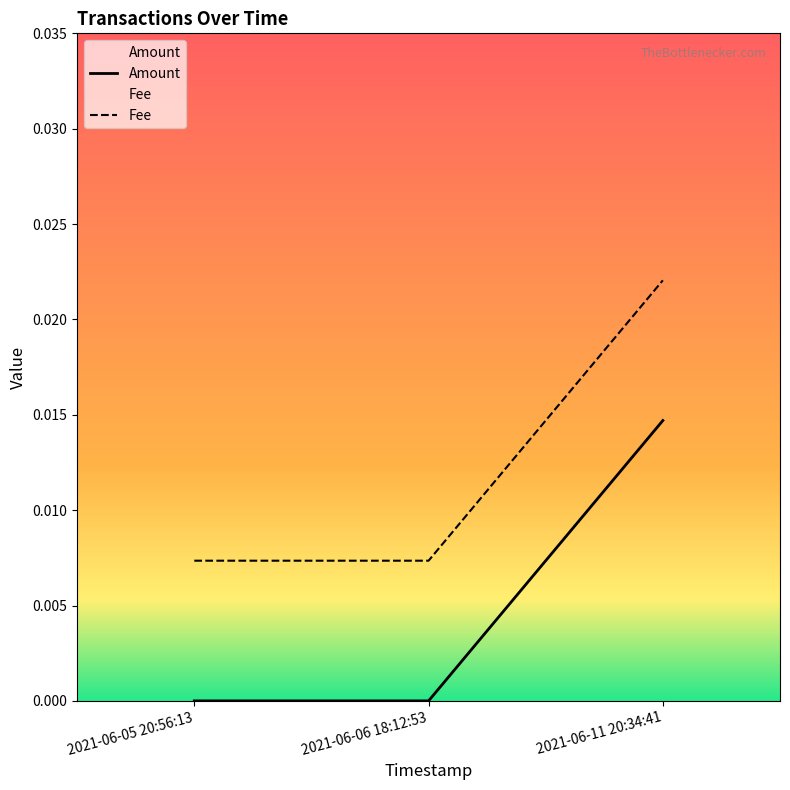

What is the label of the 1st point from the left?

2021-06-05 20:56:13